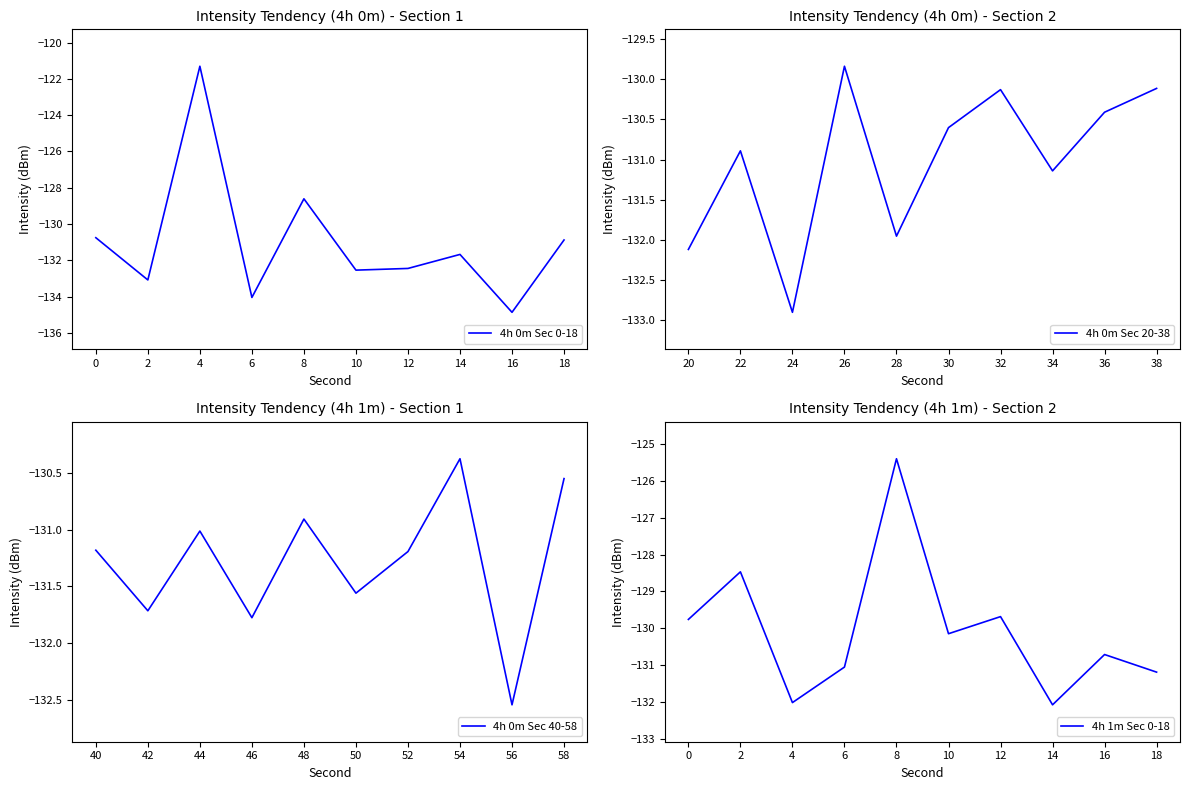

Where is 4h 0m Sec 0-18 nearest to the value -128?

8